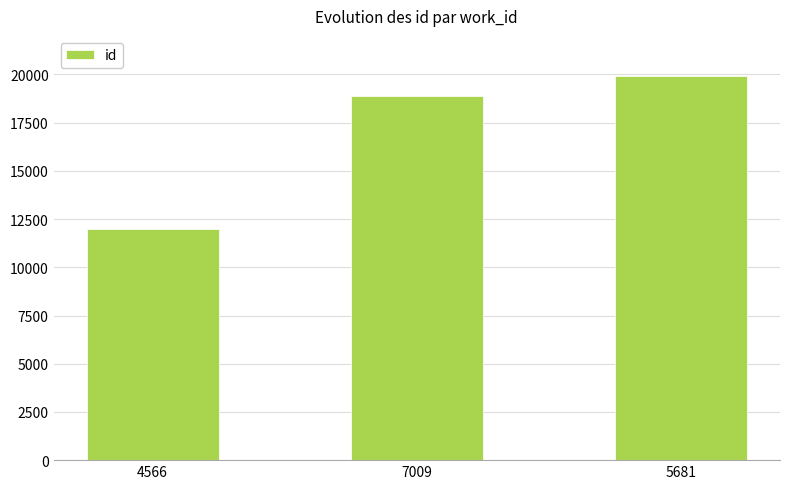

Approximately how many times larger is the value at 7009 compared to 4566?

1.6